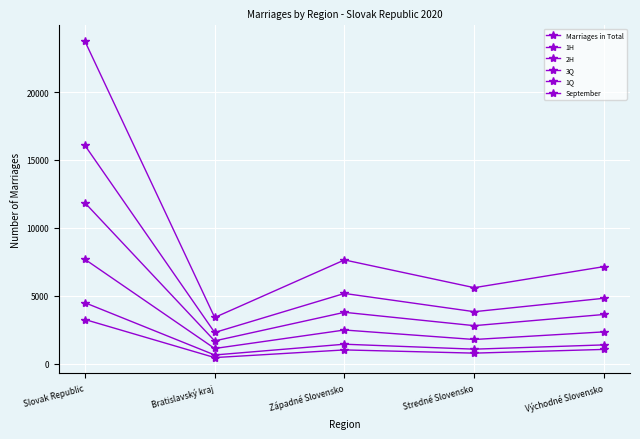

Reading left to right, what are all the values shown in this chart?

Marriages in Total: 23753	3393	7632	5588	7140
1H: 7678	1107	2469	1770	2332
2H: 16075	2286	5163	3818	4808
3Q: 11843	1667	3773	2789	3614
1Q: 3243	437	1002	765	1039
September: 4480	629	1422	1057	1372